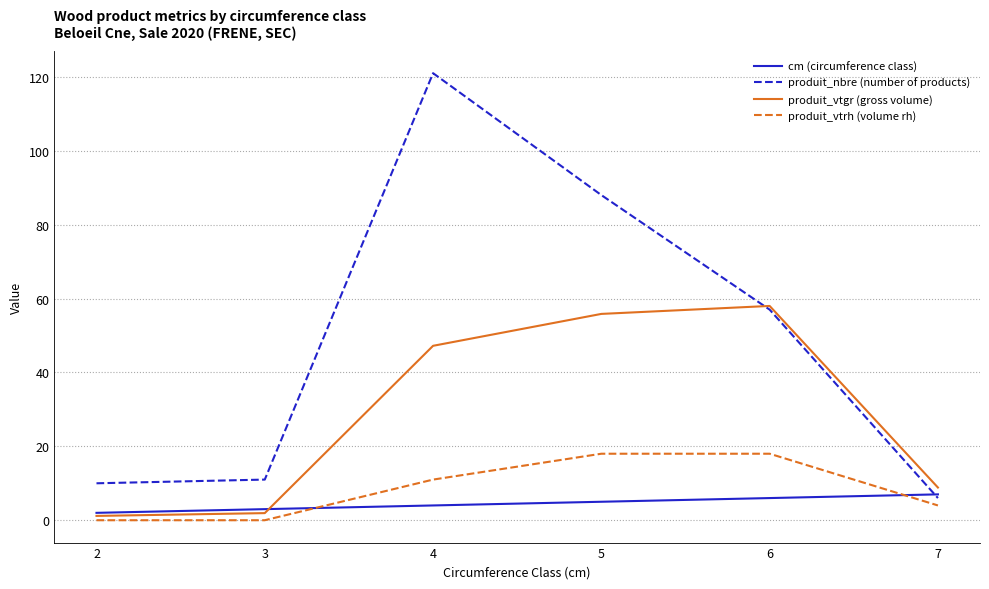

What is the maximum value for produit_nbre (number of products)?

121.0